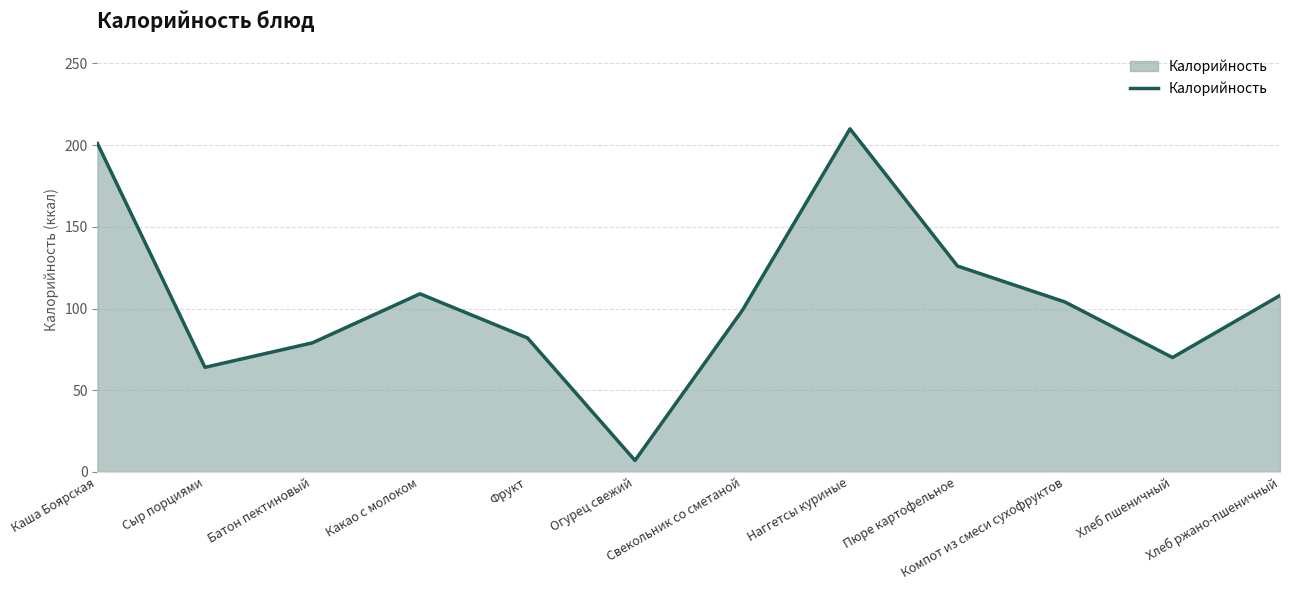

What is the change in value from Фрукт to Хлеб пшеничный?

-12